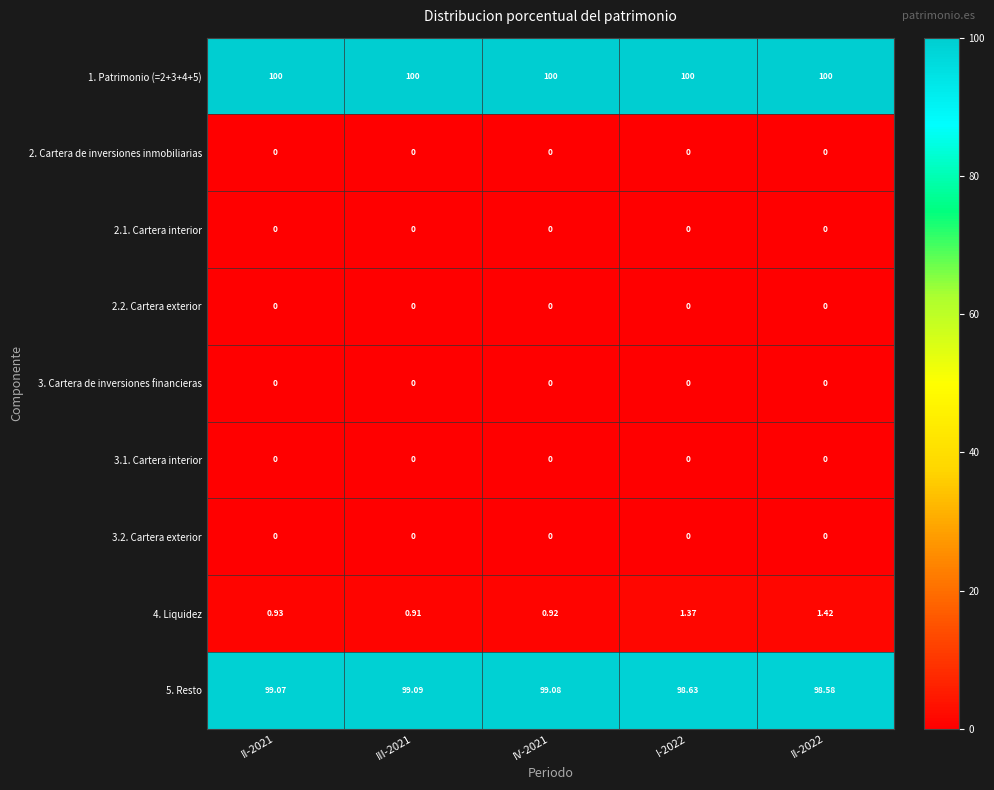

Is the value of 5. Resto at I-2022 greater than the value of 2.2. Cartera exterior at II-2022?

Yes